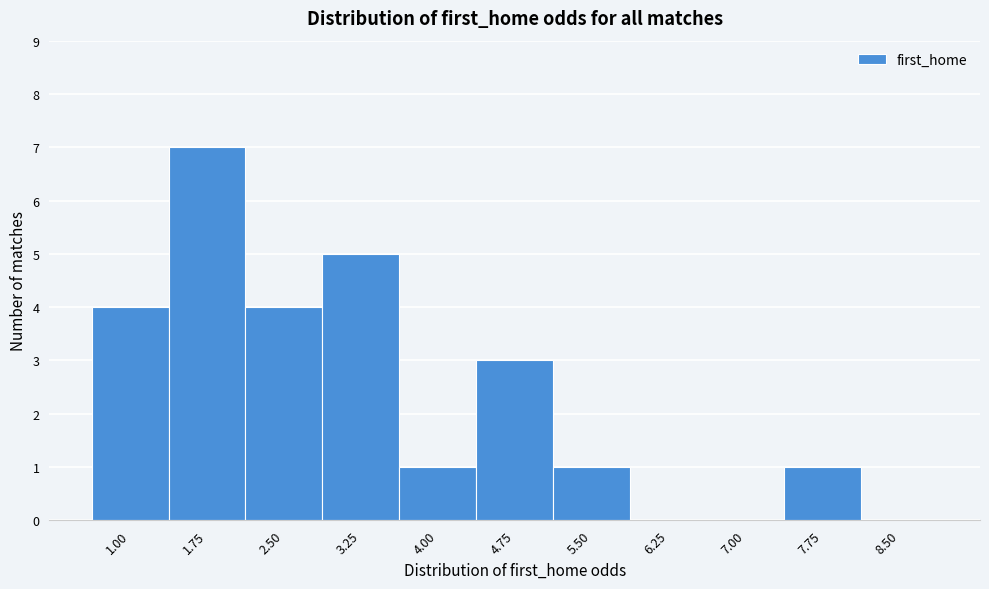

Reading right to left, list all the values displayed in this chart.

8.50=0	7.75=1	7.00=0	6.25=0	5.50=1	4.75=3	4.00=1	3.25=5	2.50=4	1.75=7	1.00=4